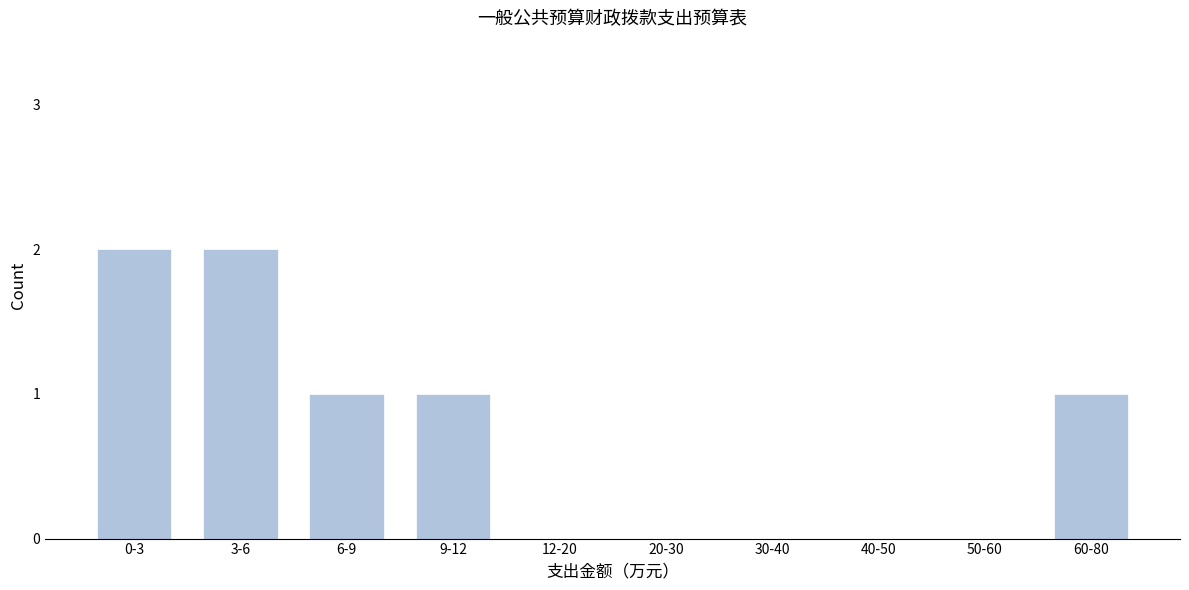

Reading left to right, extract all data points from this chart.

0-3=2	3-6=2	6-9=1	9-12=1	12-20=0	20-30=0	30-40=0	40-50=0	50-60=0	60-80=1